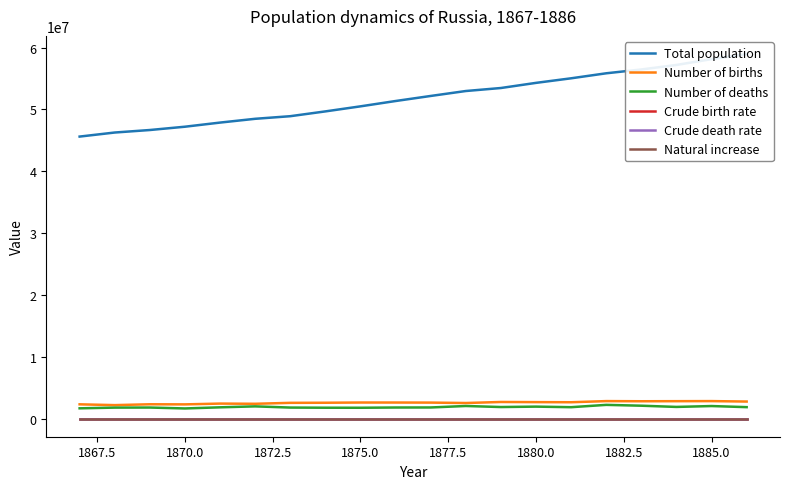

True or false: Crude birth rate has more than 0 points higher than both neighbors.

True